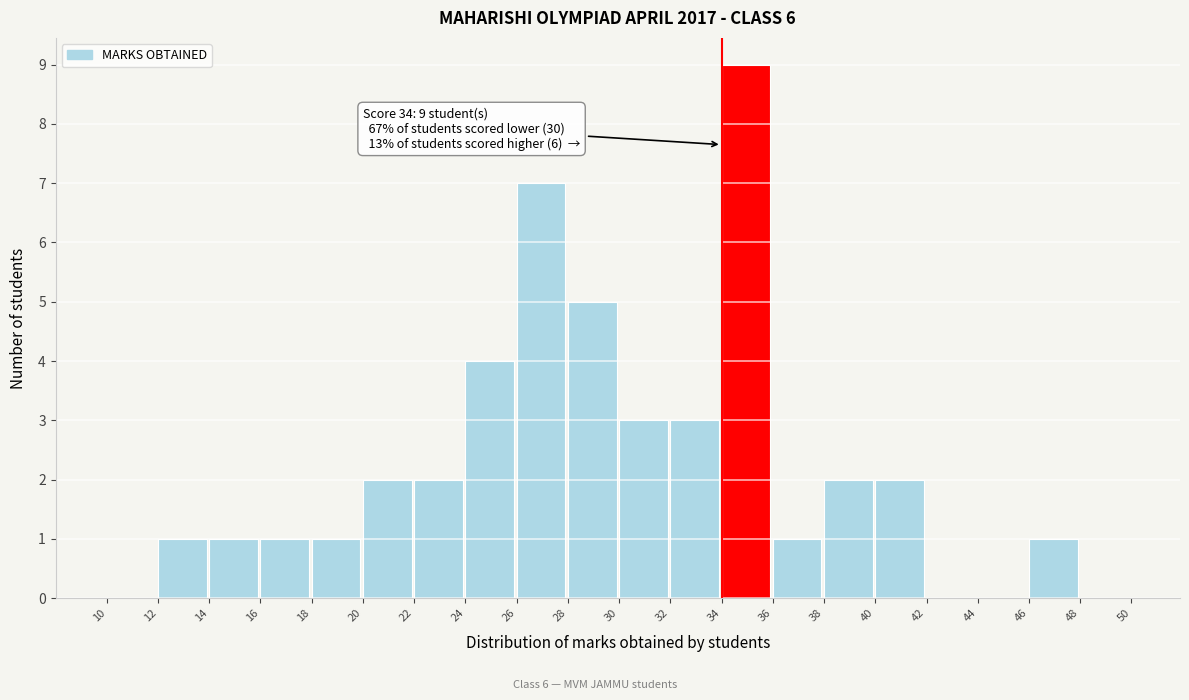

Which range on the x-axis has the tallest bar?

34 to 36